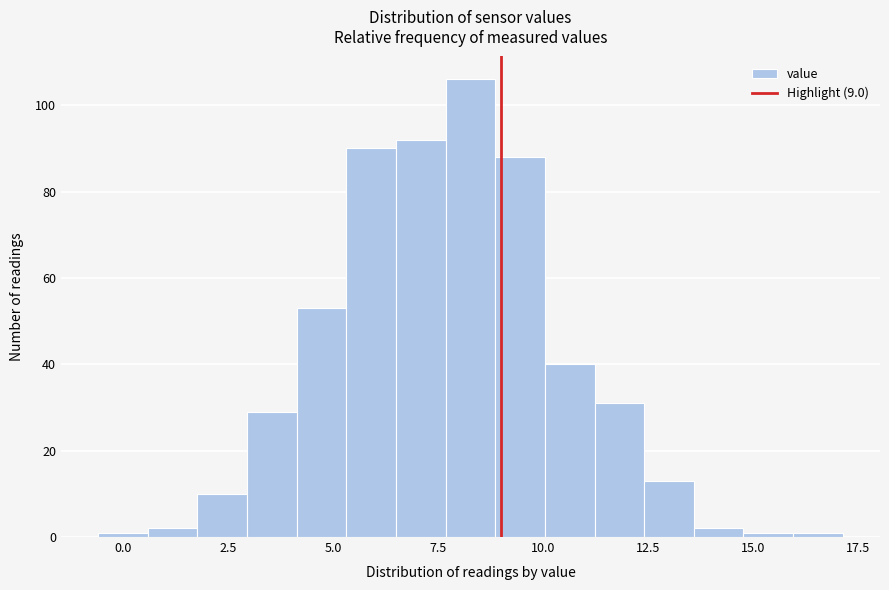

Read against the x-axis, roughly where is the centre of the tallest bar?

8.5